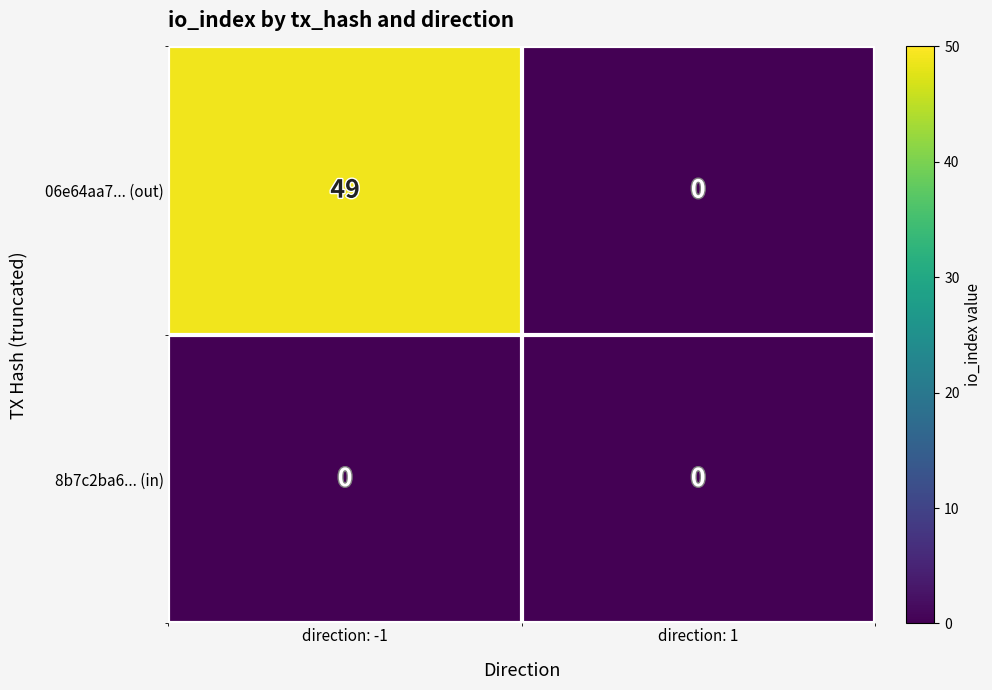

At which category is the sum across all series the highest?

direction: -1